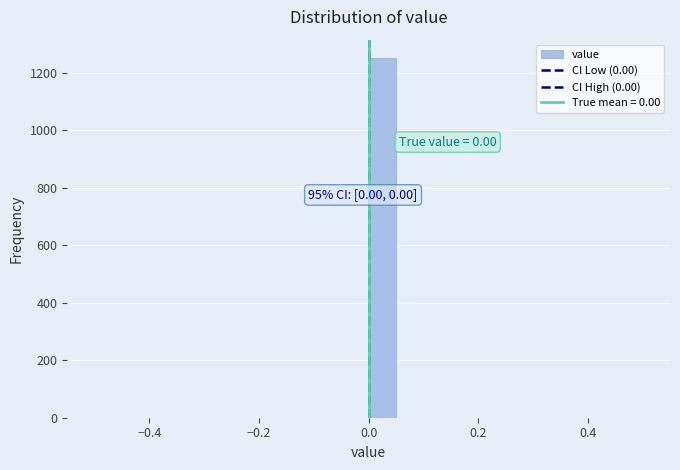

Read against the x-axis, roughly where is the centre of the tallest bar?

0.02